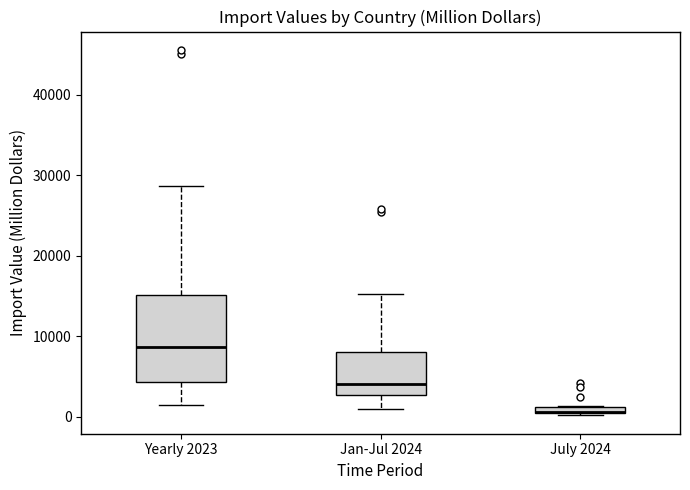

Where does the upper whisker of the box for Jan-Jul 2024 end on the y-axis? The values are not printed on the chart, so give them approximately, as read against the axis.

15000